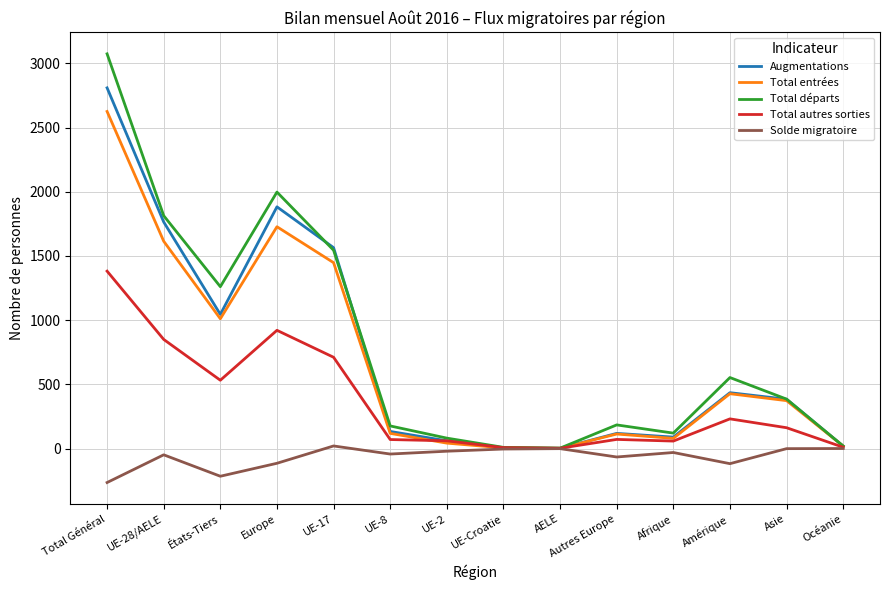

How many distinct data groups are displayed?

5